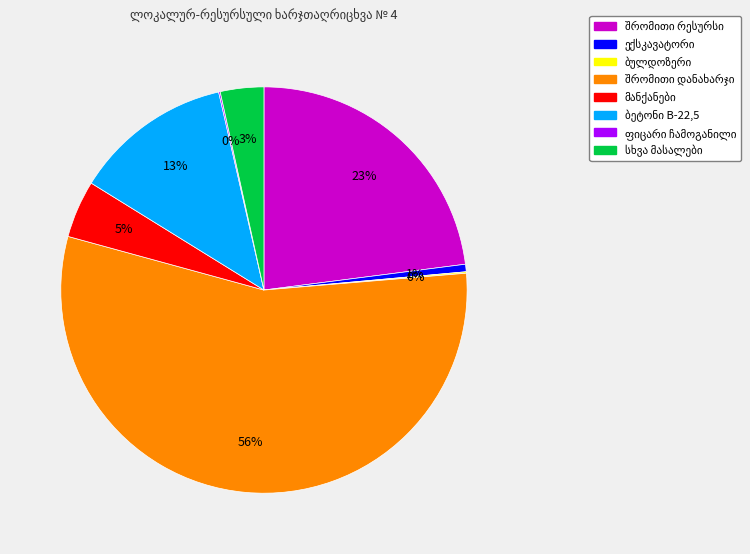

Does any single category account for the majority?

Yes